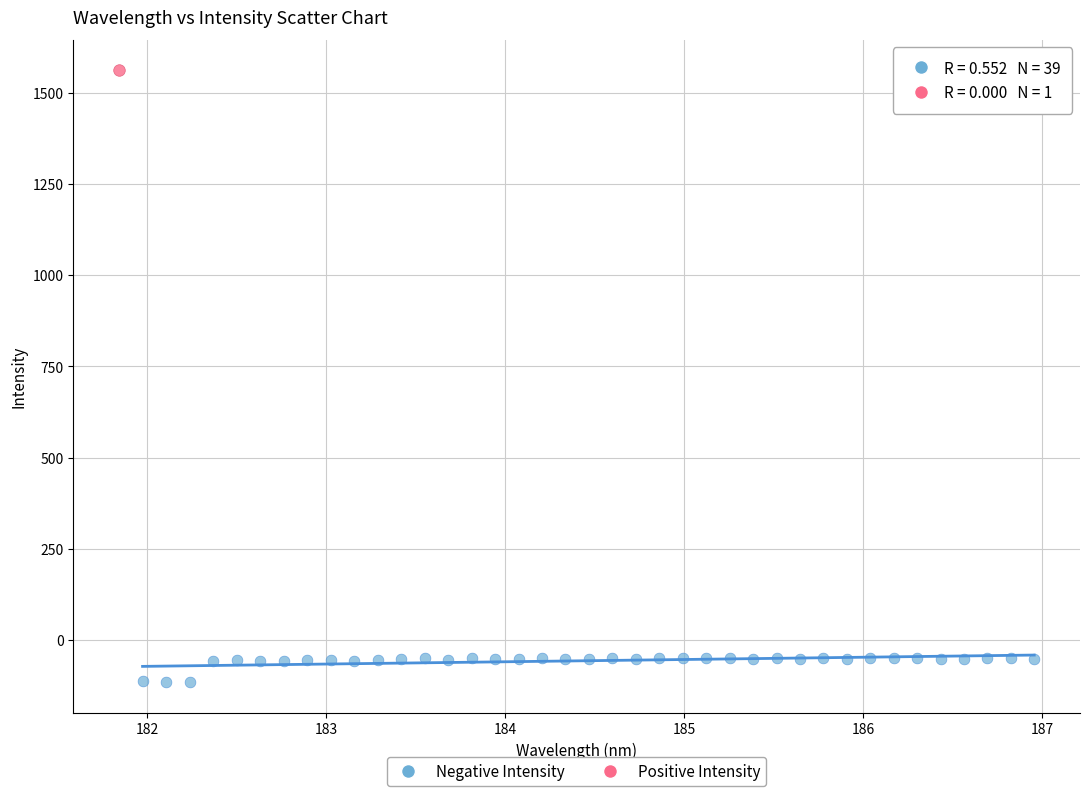

What are all the series names shown in the legend?

Negative Intensity, Positive Intensity